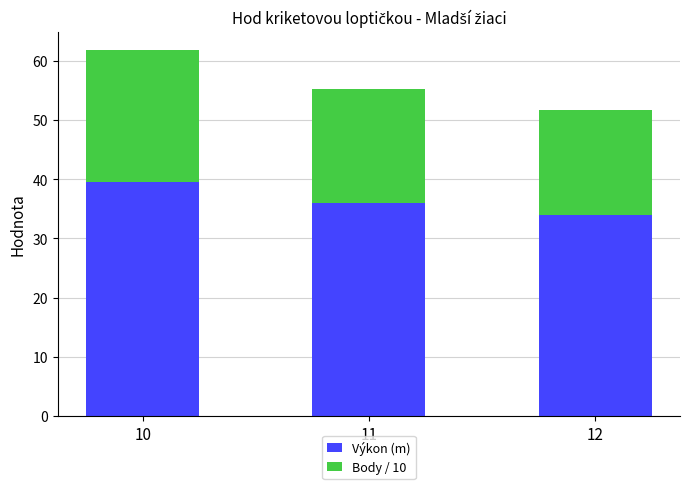

What are all the series names shown in the legend?

Výkon (m), Body / 10